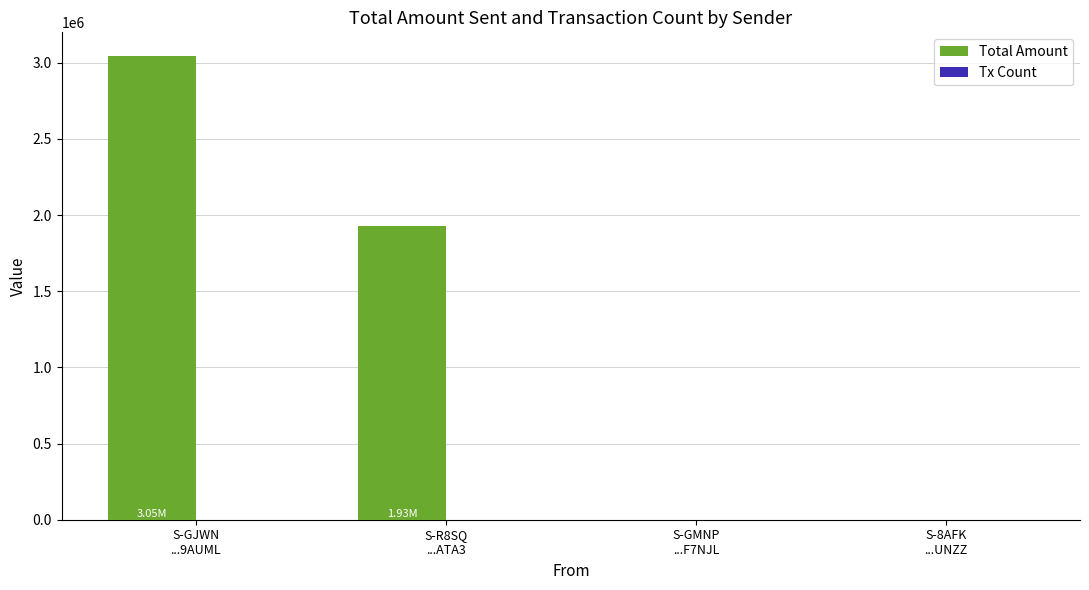

Which series has the largest total across all categories?

Total Amount